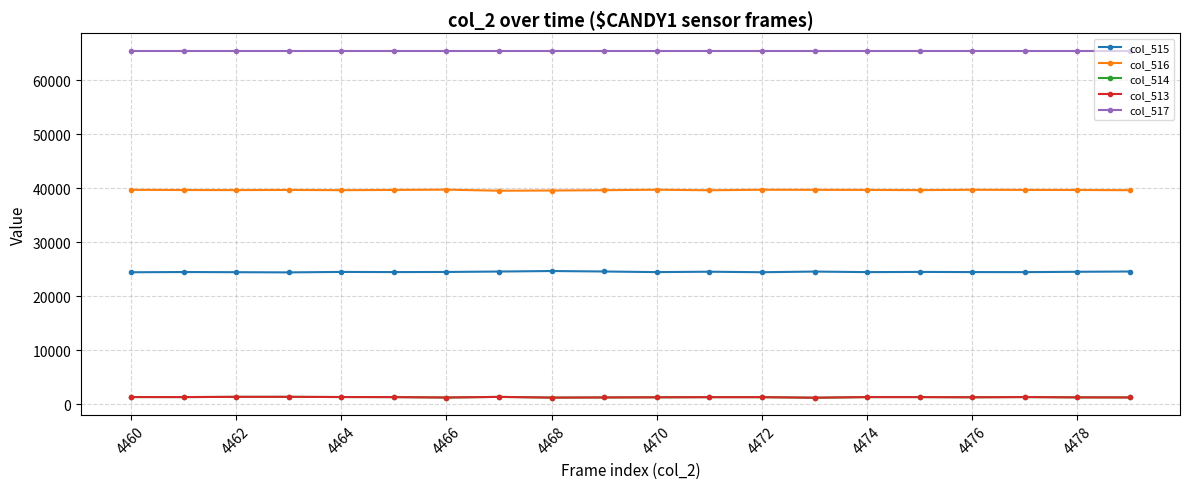

True or false: col_514 and col_515 cross at least once.

False